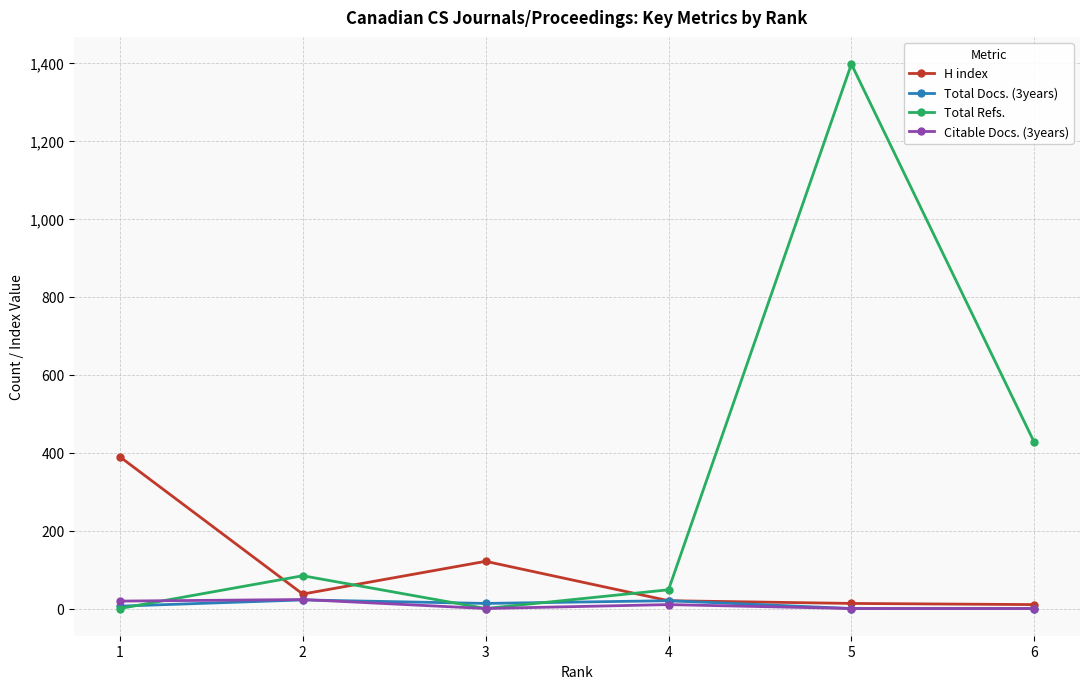

What is the sum of the Total Refs. values at 6 and 3?

426